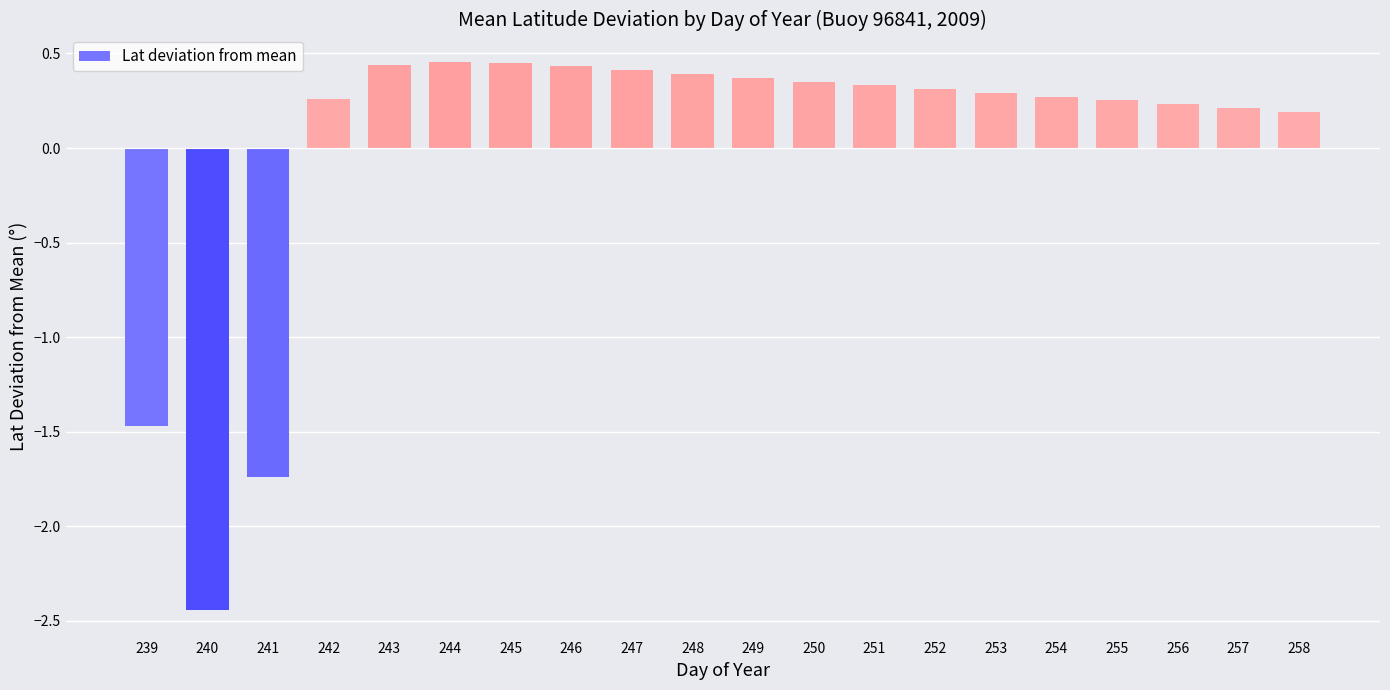

How many values exceed 0?

17